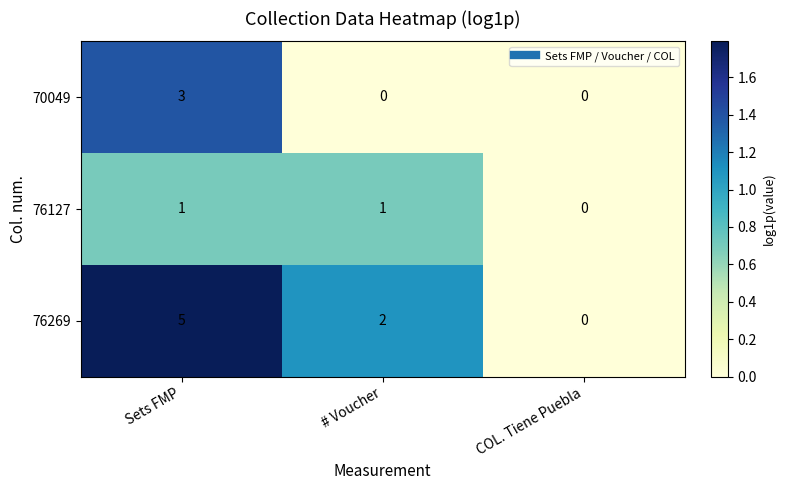

Reading left to right, what are all the values shown in this chart?

70049: Sets FMP=3	# Voucher=0	COL. Tiene Puebla=0
76127: Sets FMP=1	# Voucher=1	COL. Tiene Puebla=0
76269: Sets FMP=5	# Voucher=2	COL. Tiene Puebla=0